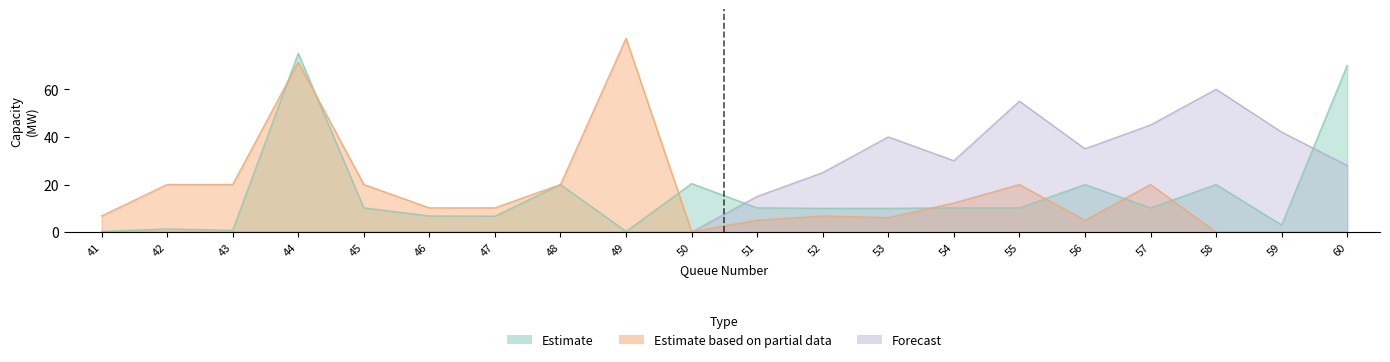

Where do Estimate and Forecast first cross each other?

50 and 51